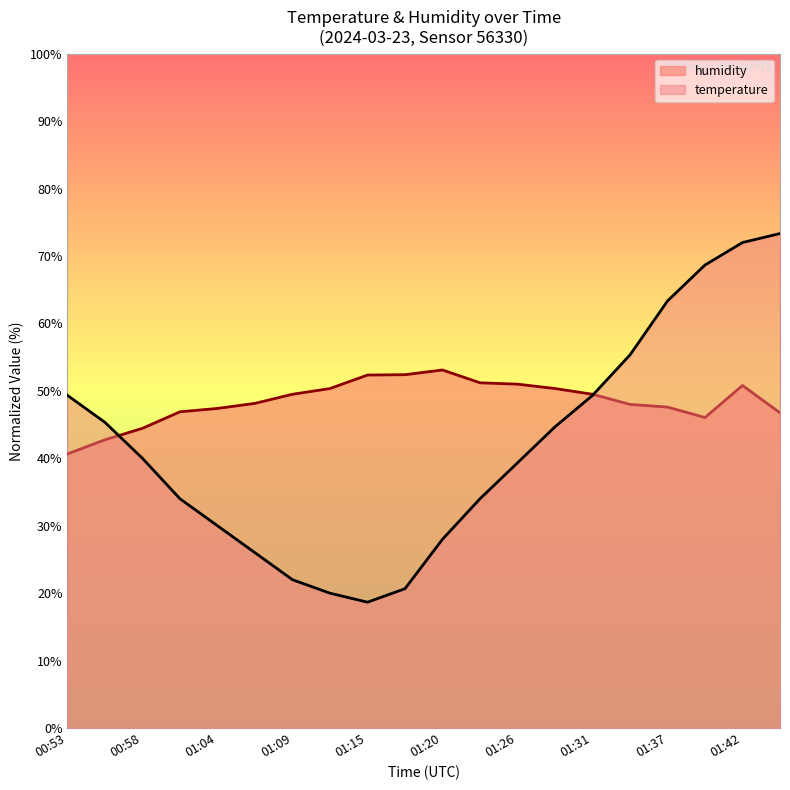

Does the chart have visible grid lines?

No